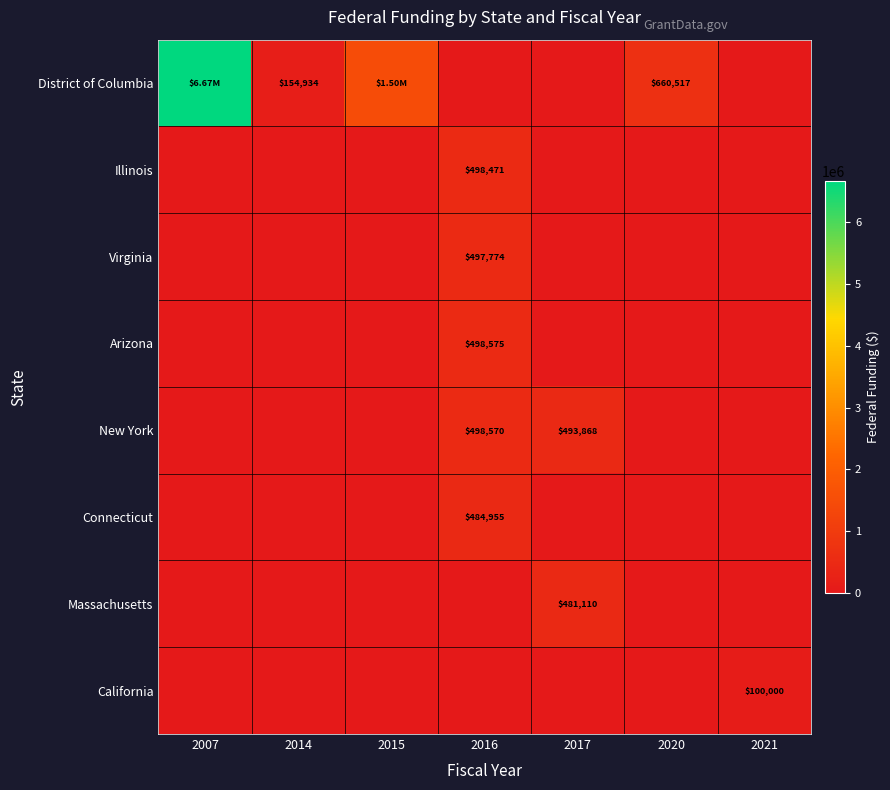

At which label does Connecticut reach its peak?

2016